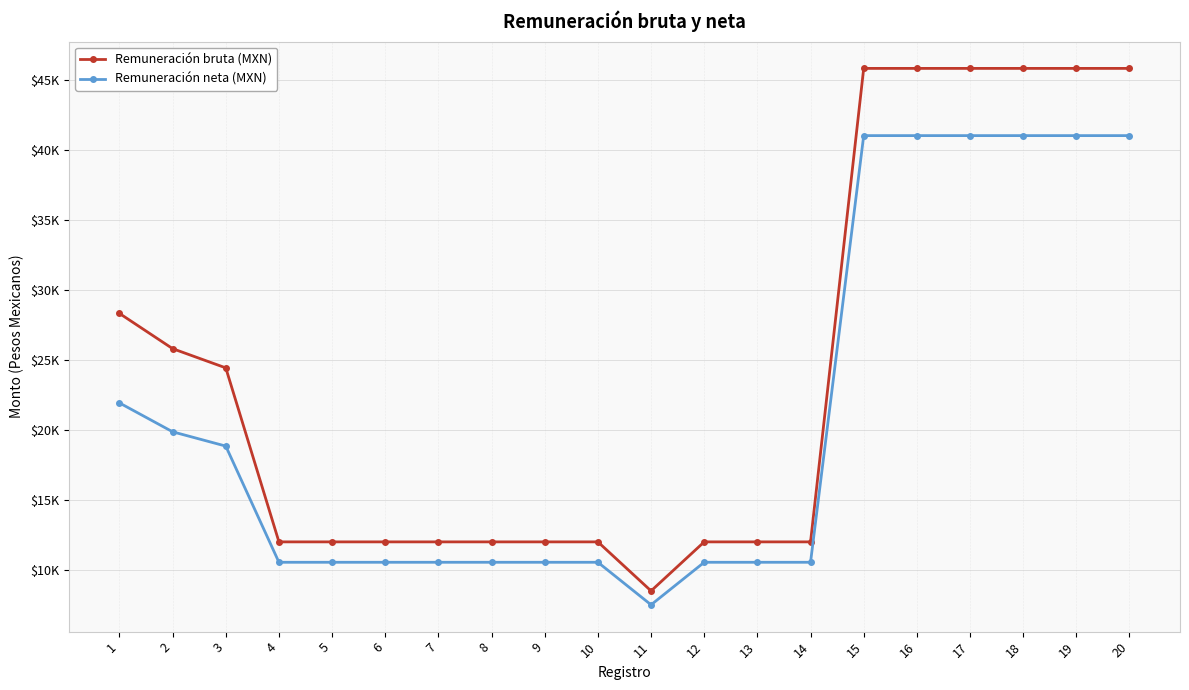

Reading right to left, list all the values displayed in this chart.

Remuneración bruta (MXN): 20=45793.0	19=45793.0	18=45793.0	17=45793.0	16=45793.0	15=45793.0	14=12000.0	13=12000.0	12=12000.0	11=8500.0	10=12000.0	9=12000.0	8=12000.0	7=12000.0	6=12000.0	5=12000.0	4=12000.0	3=24418.1	2=25789.9	1=28304.1
Remuneración neta (MXN): 20=40995.5	19=40995.5	18=40995.5	17=40995.5	16=40995.5	15=40995.5	14=10543.9	13=10543.9	12=10543.9	11=7508.3	10=10543.9	9=10543.9	8=10543.9	7=10543.9	6=10543.9	5=10543.9	4=10543.9	3=18835.7	2=19856.0	1=21917.0